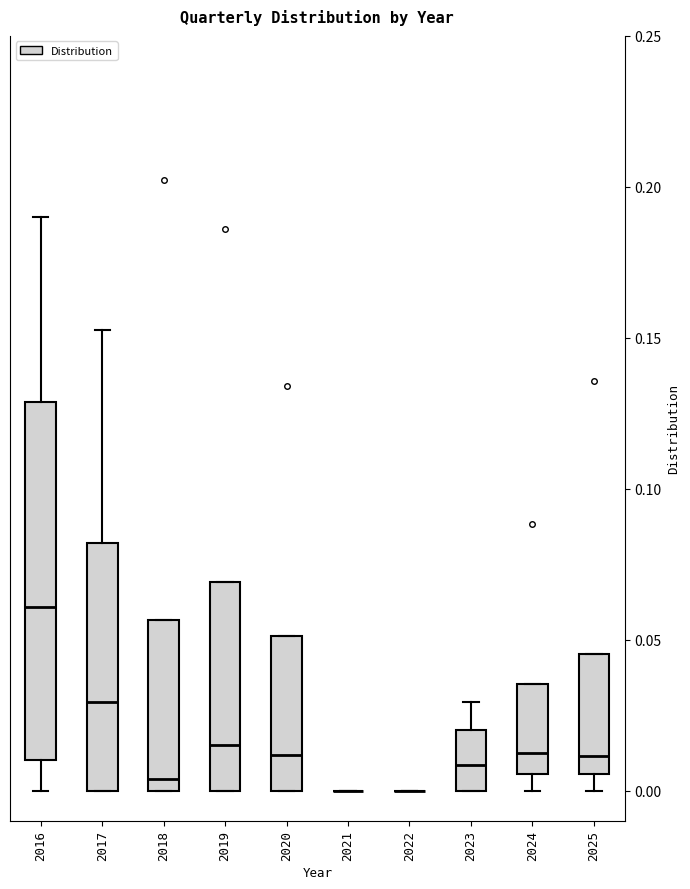

Comparing the boxes themselves (not the whiskers), which one is the tallest?

2016